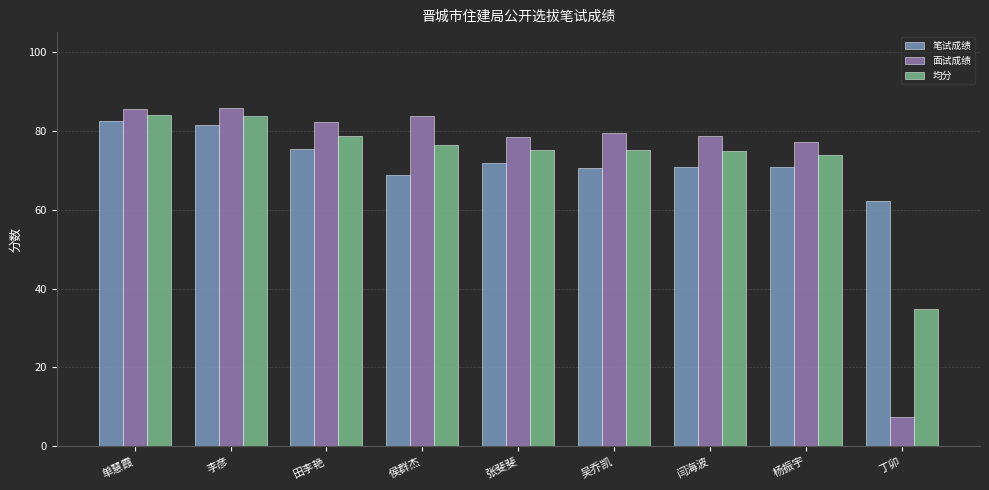

The 面试成绩 series shows 39.0 at 吴乔凯. True or false?

False